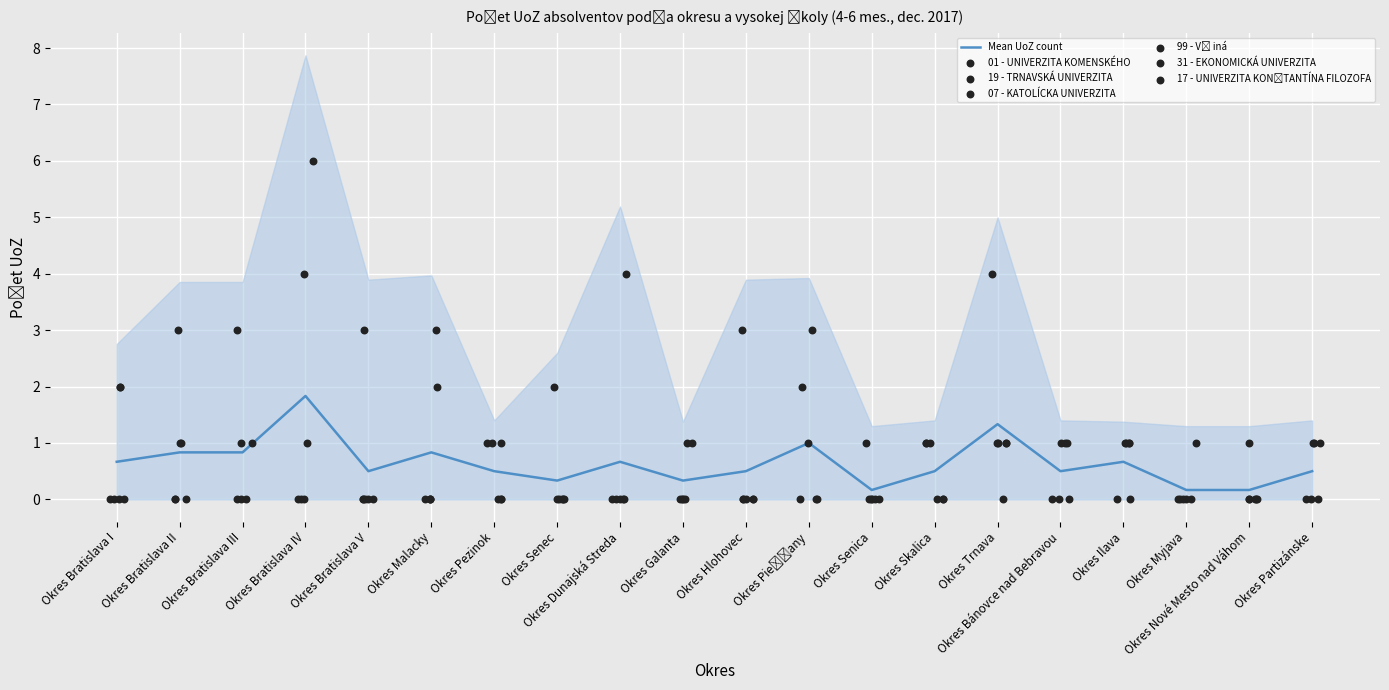

What is the total value across all series at Okres Bratislava IV?

11